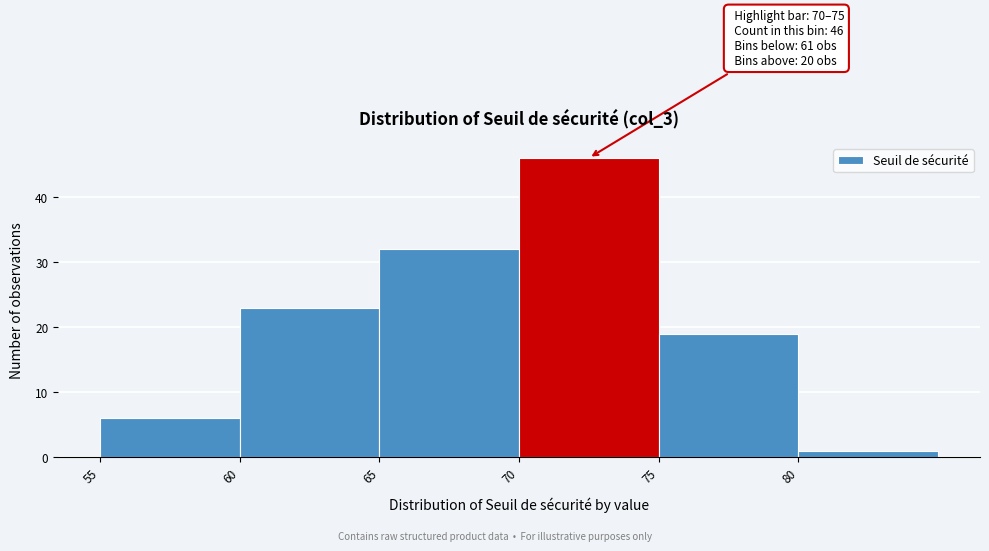

Over which range of the x-axis is the bar tallest?

70 to 75